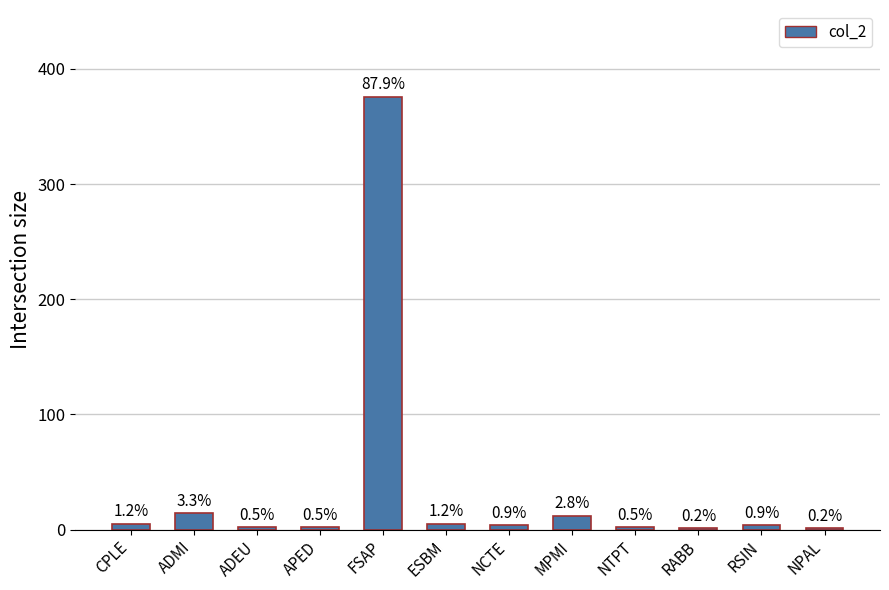

List the labels in order of value, largest first.

FSAP, ADMI, MPMI, CPLE, ESBM, NCTE, RSIN, ADEU, APED, NTPT, RABB, NPAL